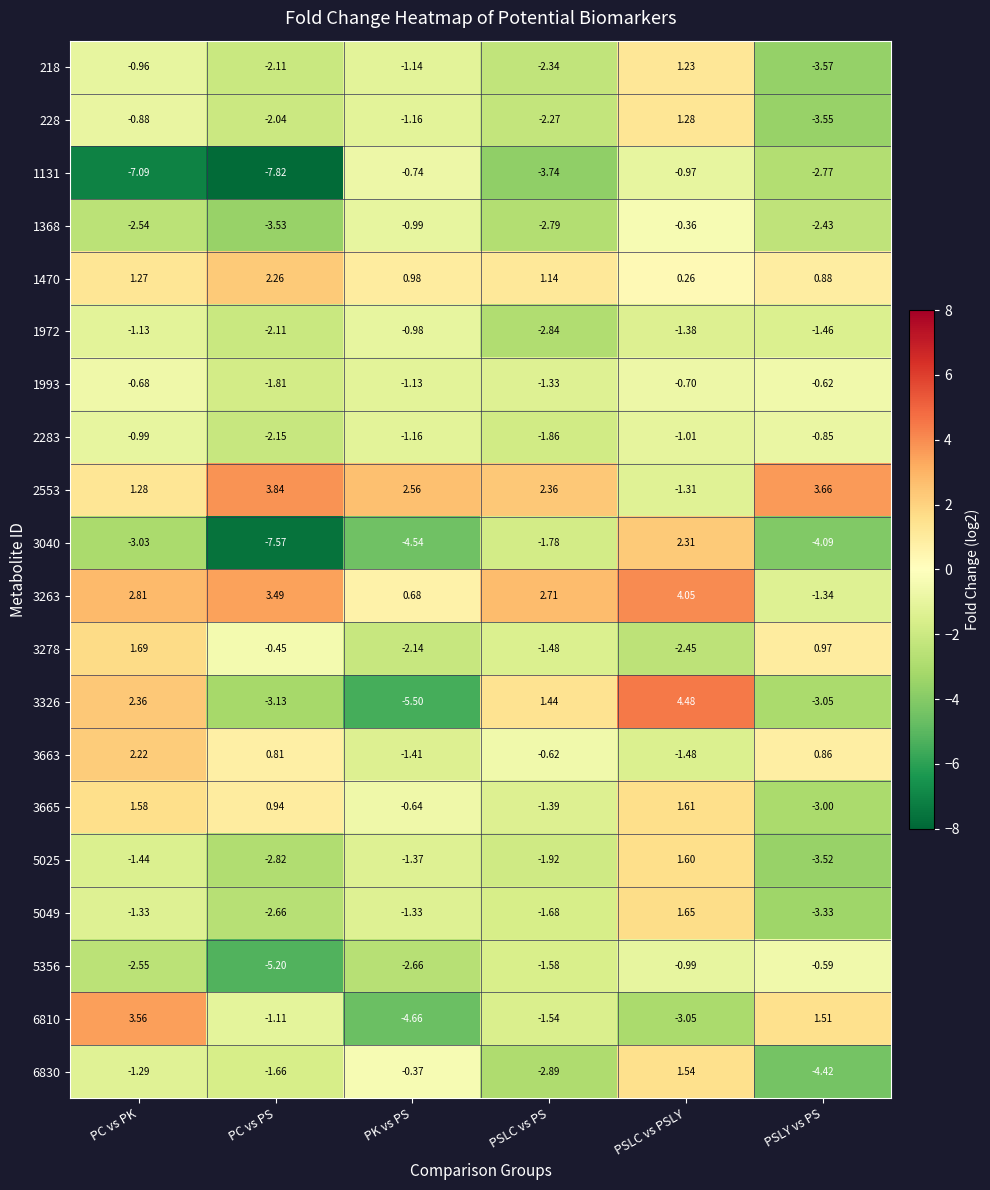

At which category is the sum across all series the highest?

PSLC vs PSLY